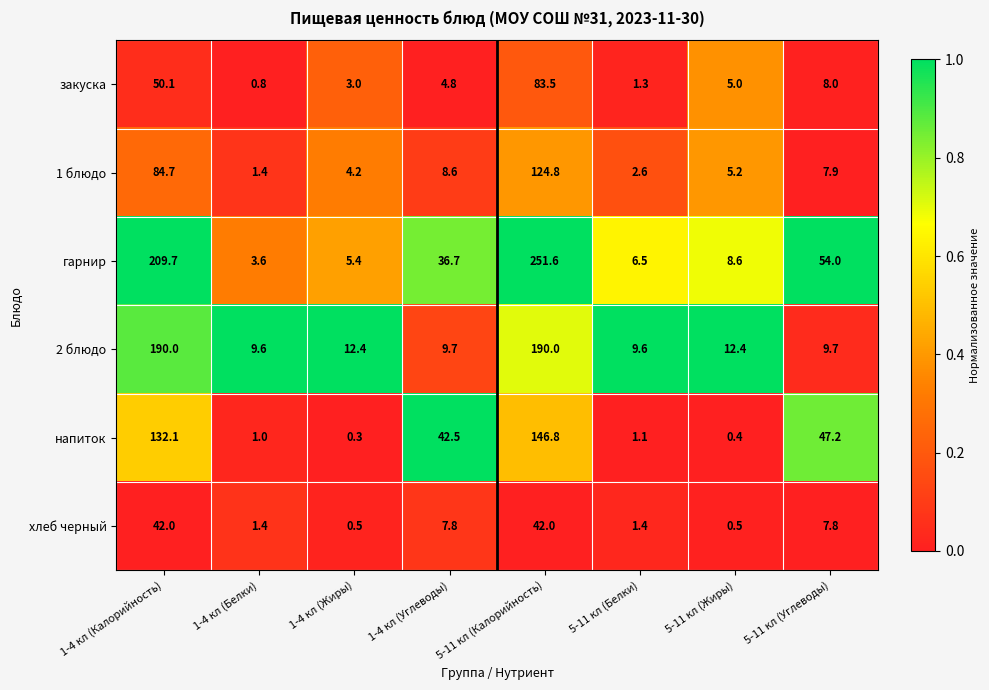

True or false: напиток has a value of 0.4 at 5-11 кл (Жиры).

True